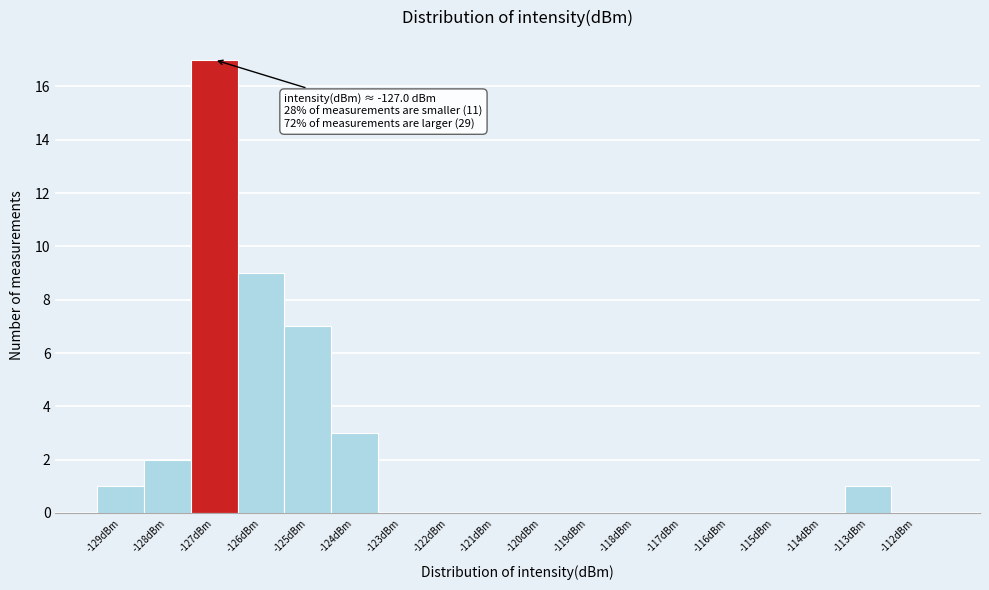

Over which range of the x-axis is the bar tallest?

-127.5 to -126.5